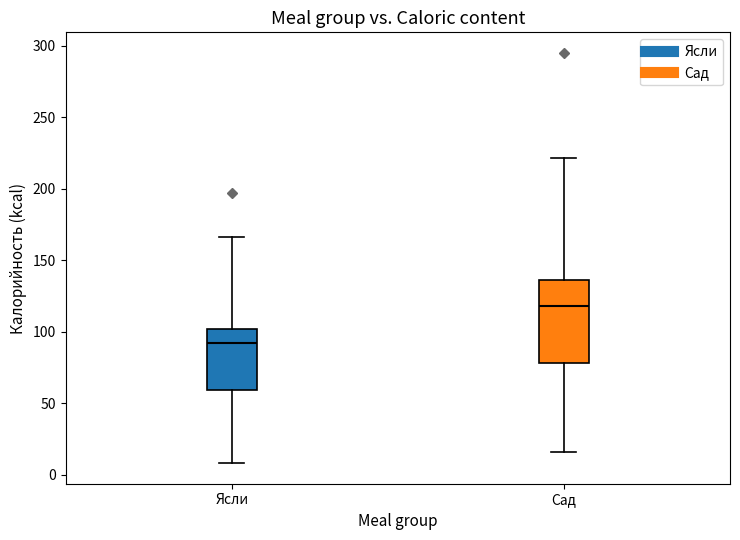

Comparing the boxes themselves (not the whiskers), which one is the tallest?

Сад